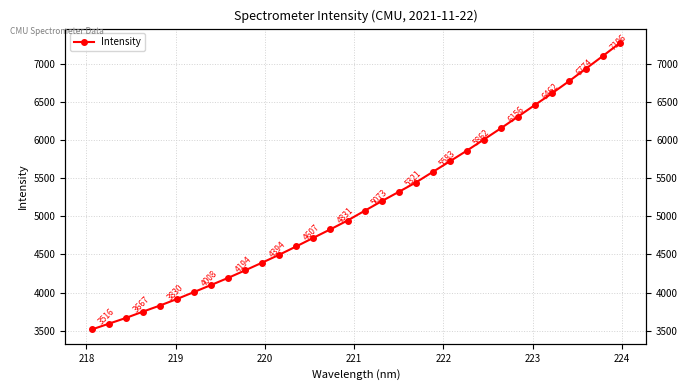

Reading left to right, list all the values displayed in this chart.

3516.0	3591.8	3667.2	3750.4	3830.4	3916.5	4007.8	4100.0	4193.5	4292.7	4394.1	4497.6	4607.1	4719.4	4830.9	4946.1	5073.1	5199.1	5321.1	5443.9	5583.2	5721.8	5862.2	6008.6	6156.1	6308.6	6462.2	6614.4	6773.6	6939.5	7106.2	7276.7